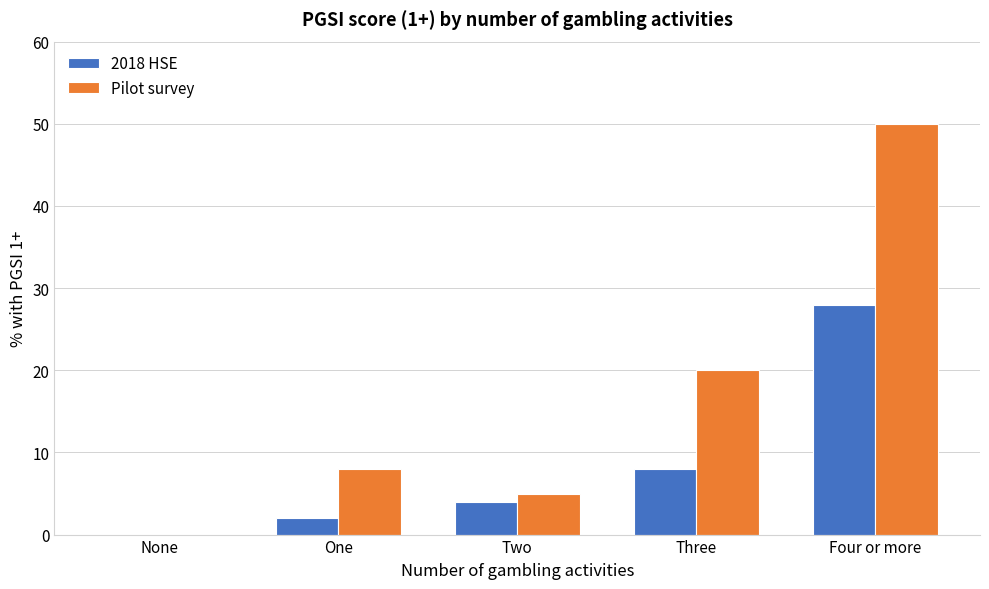

Reading right to left, extract all data points from this chart.

2018 HSE: Four or more=28	Three=8	Two=4	One=2	None=0
Pilot survey: Four or more=50	Three=20	Two=5	One=8	None=0